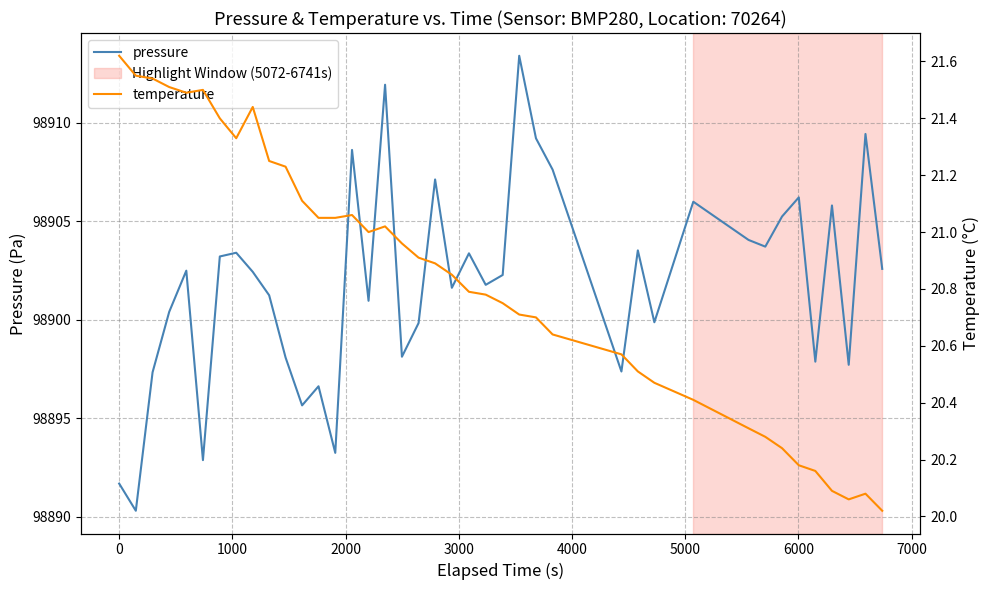

How many lines are shown in the chart?

2